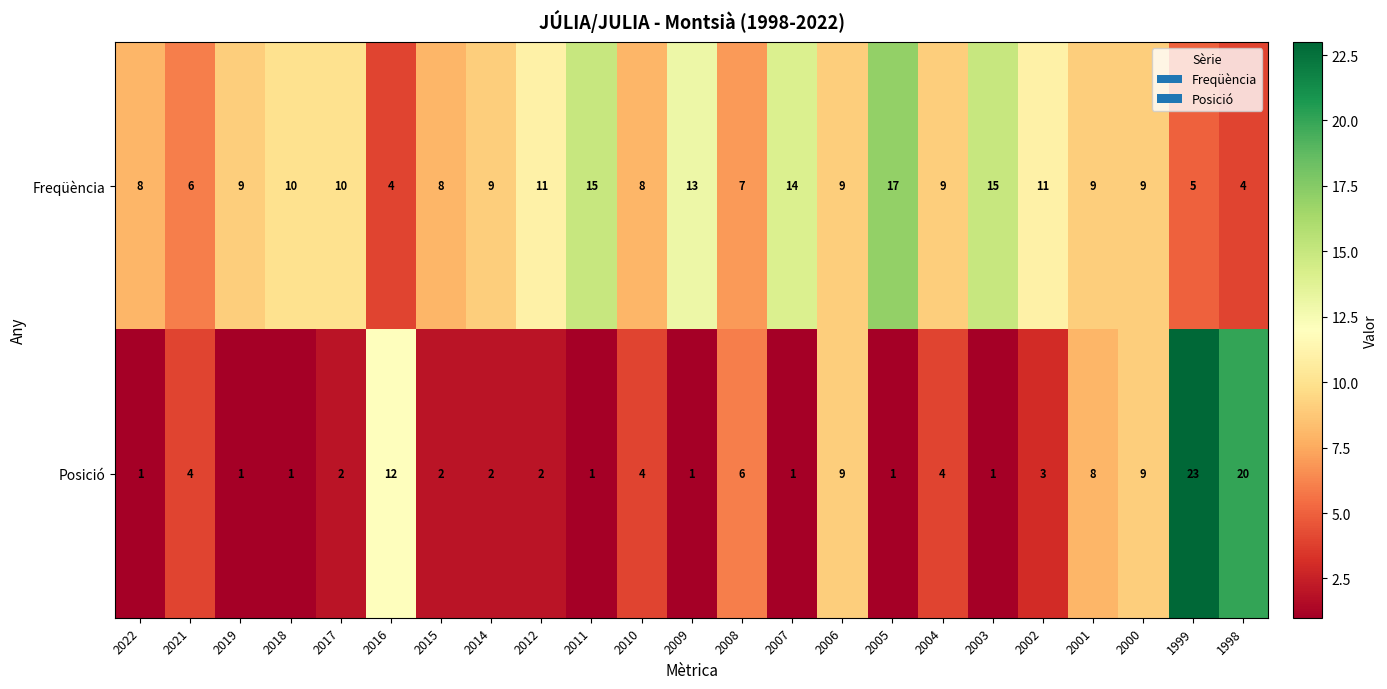

Is it true that Freqüència equals 7 at 2008?

True